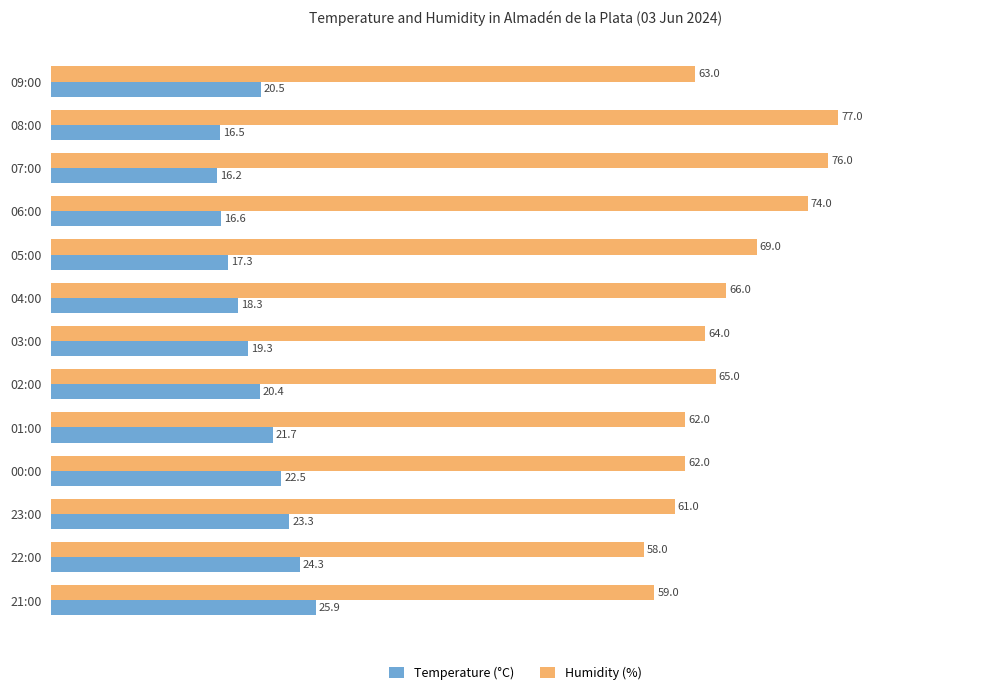

At which category does the chart reach its peak across all series?

08:00